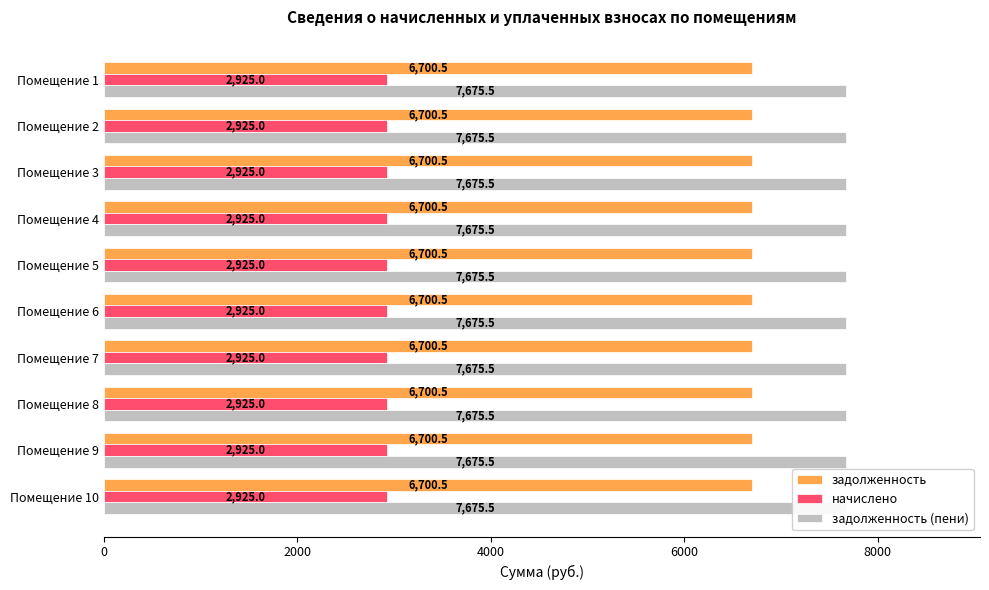

What is the average value of the начислено series?

2925.0